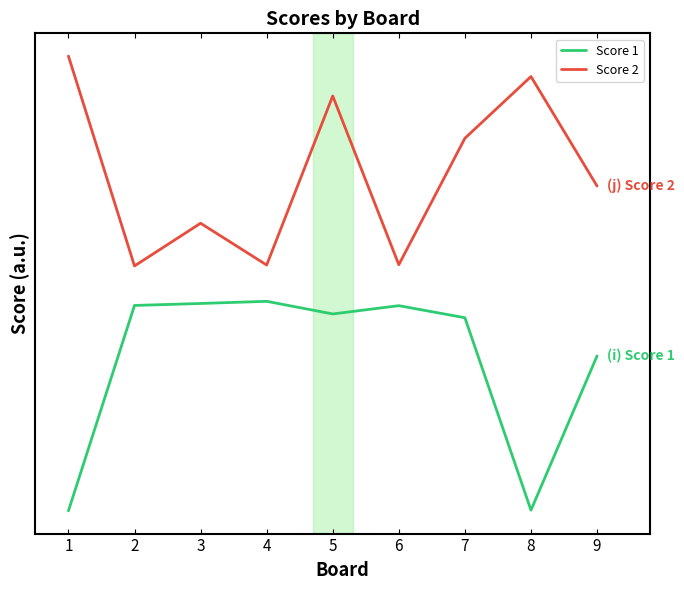

What are all the series names shown in the legend?

Score 1, Score 2